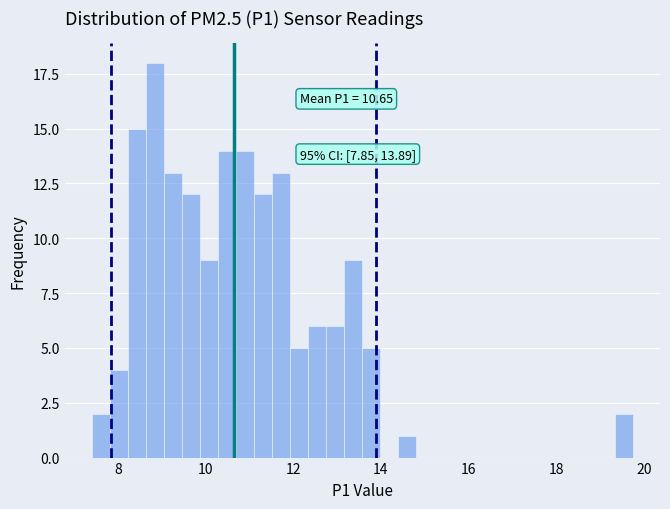

Around what value on the x-axis is the tallest bar? Give the approximate position of its centre, as read against the axis.

8.8